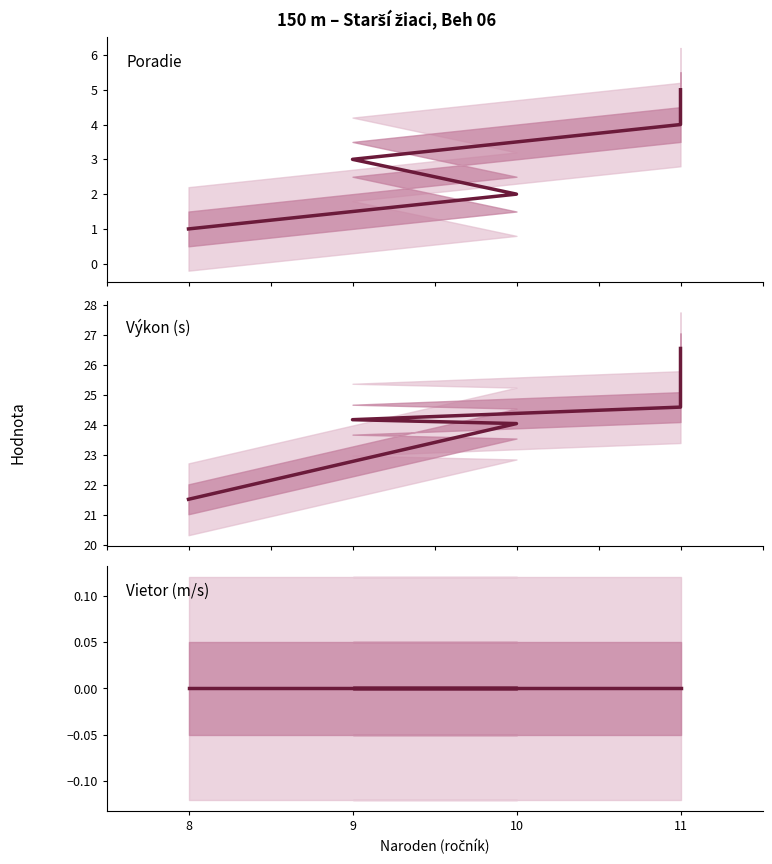

Which series changed the most between 8 and 9?

Výkon (s)